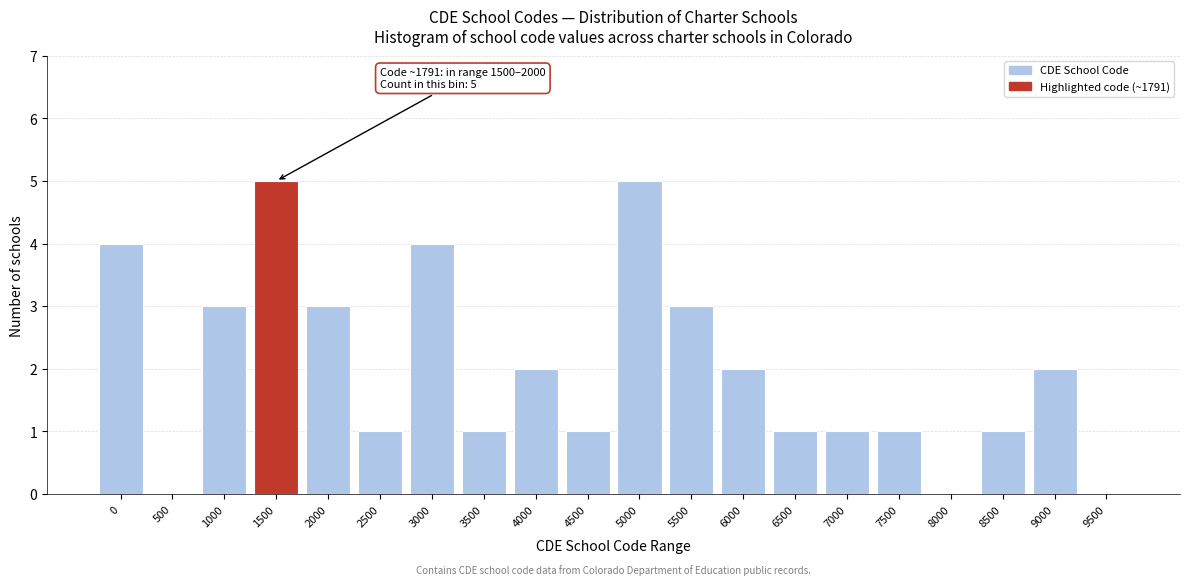

Reading left to right, what are all the values shown in this chart?

0=4	500=0	1000=3	1500=5	2000=3	2500=1	3000=4	3500=1	4000=2	4500=1	5000=5	5500=3	6000=2	6500=1	7000=1	7500=1	8000=0	8500=1	9000=2	9500=0